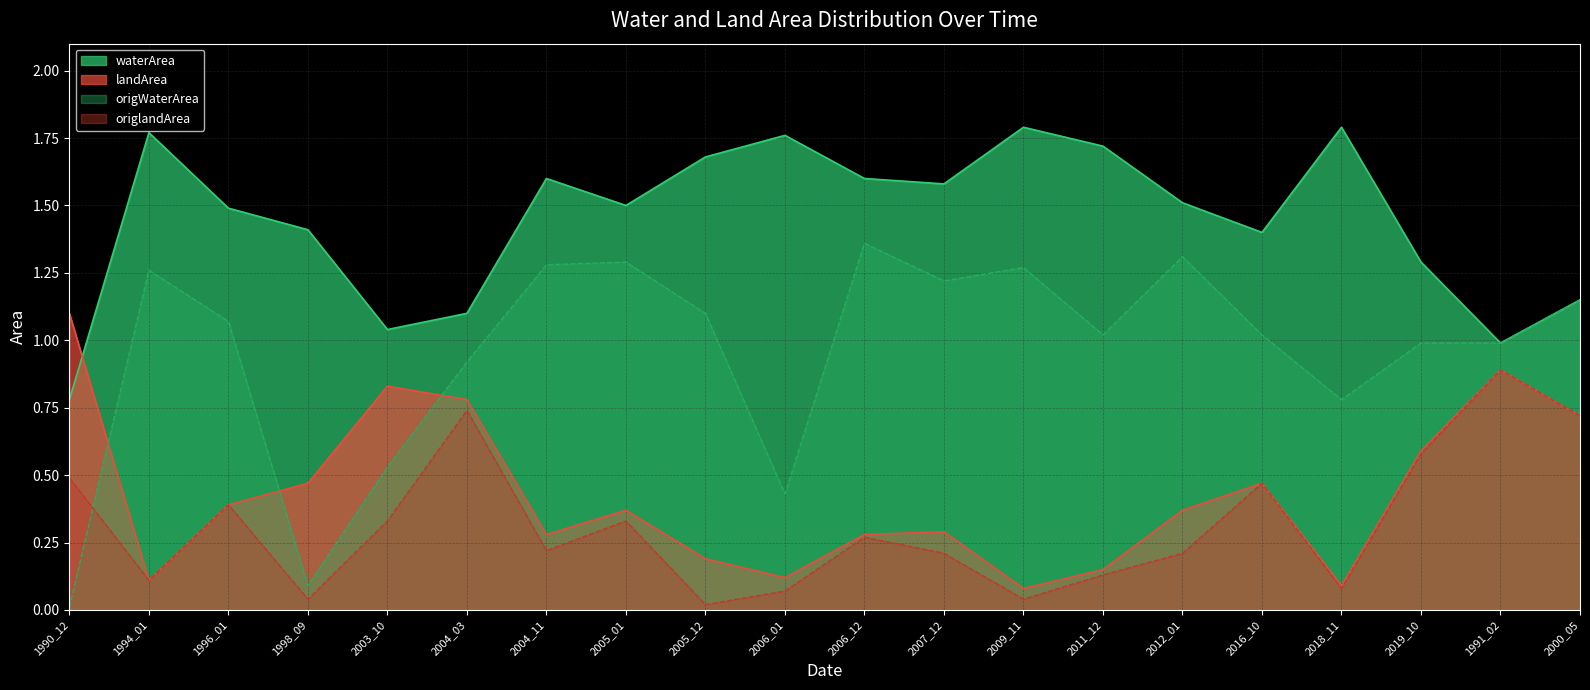

What is the spread (max minus min) of values at 2006_12?

1.3